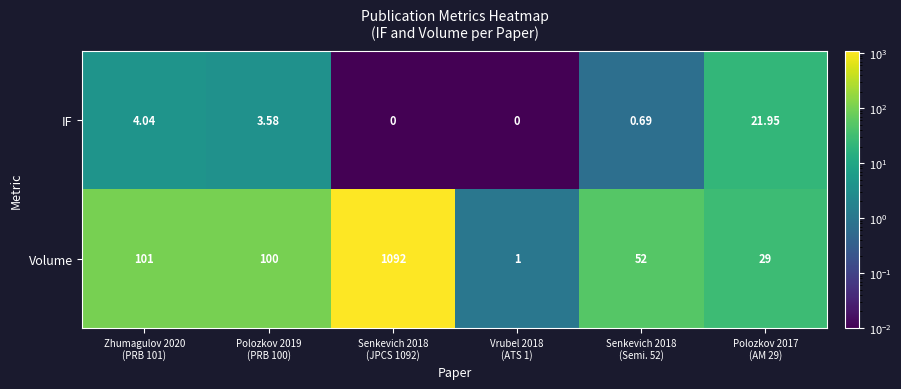

Which series has the largest total across all categories?

Volume